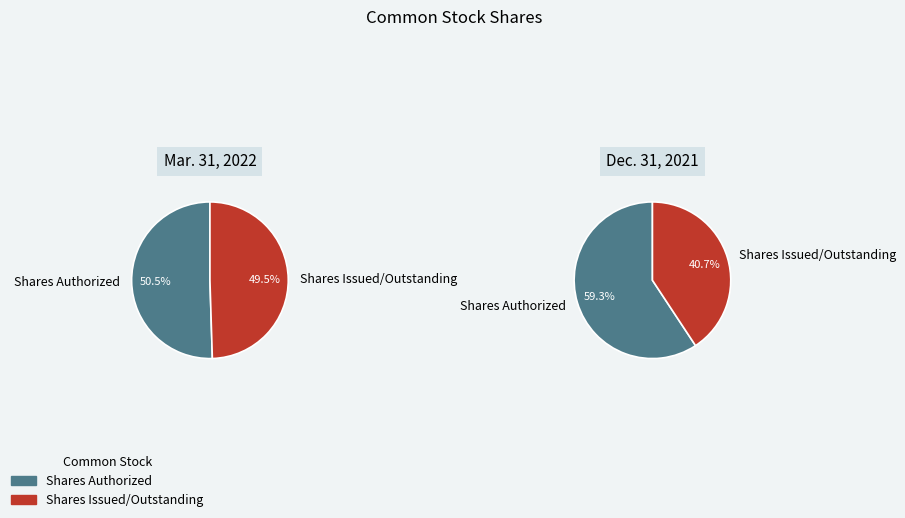

Which slice is the largest?

Shares Authorized